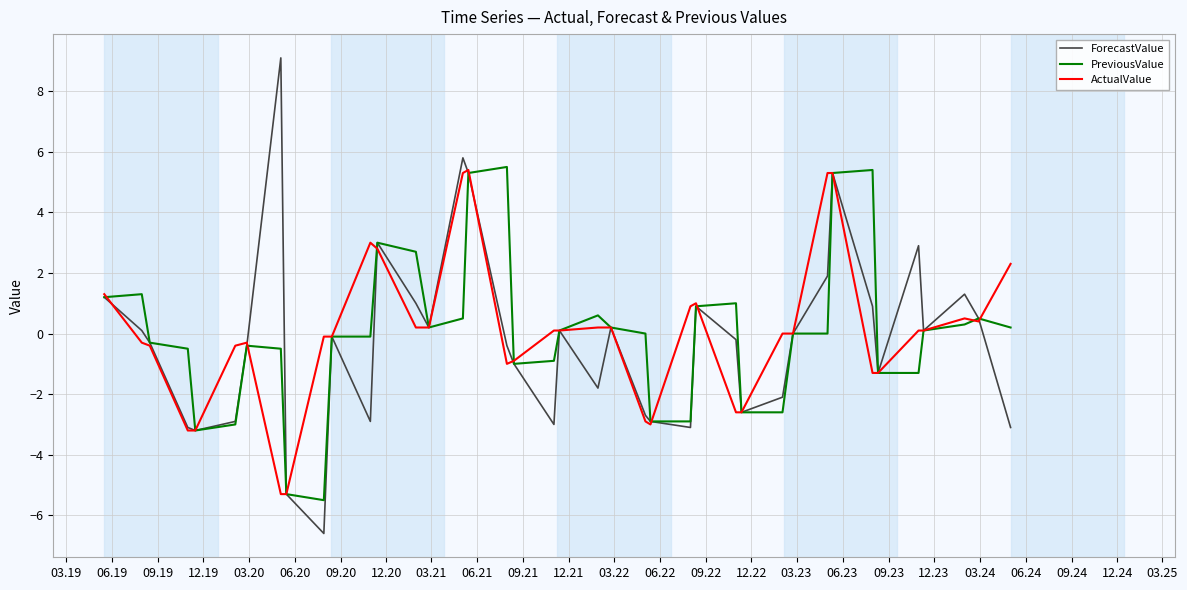

Which series has the widest spread of values?

ForecastValue